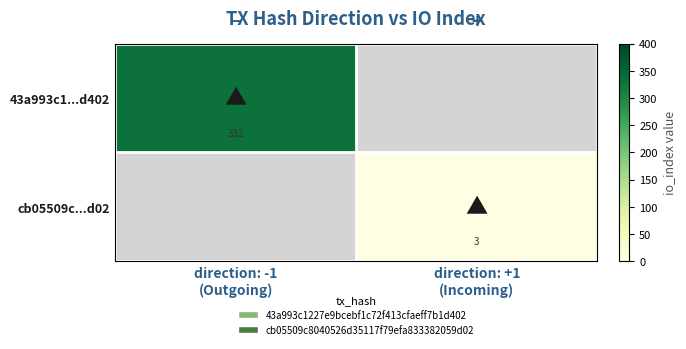

Read the cb05509c...d02 value at direction: +1 (Incoming).

3.0